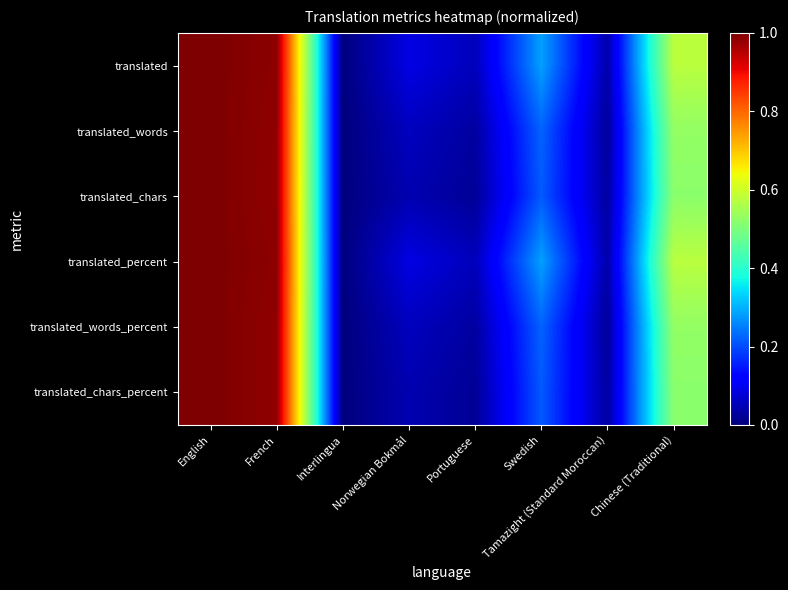

Which series has the largest total across all categories?

translated